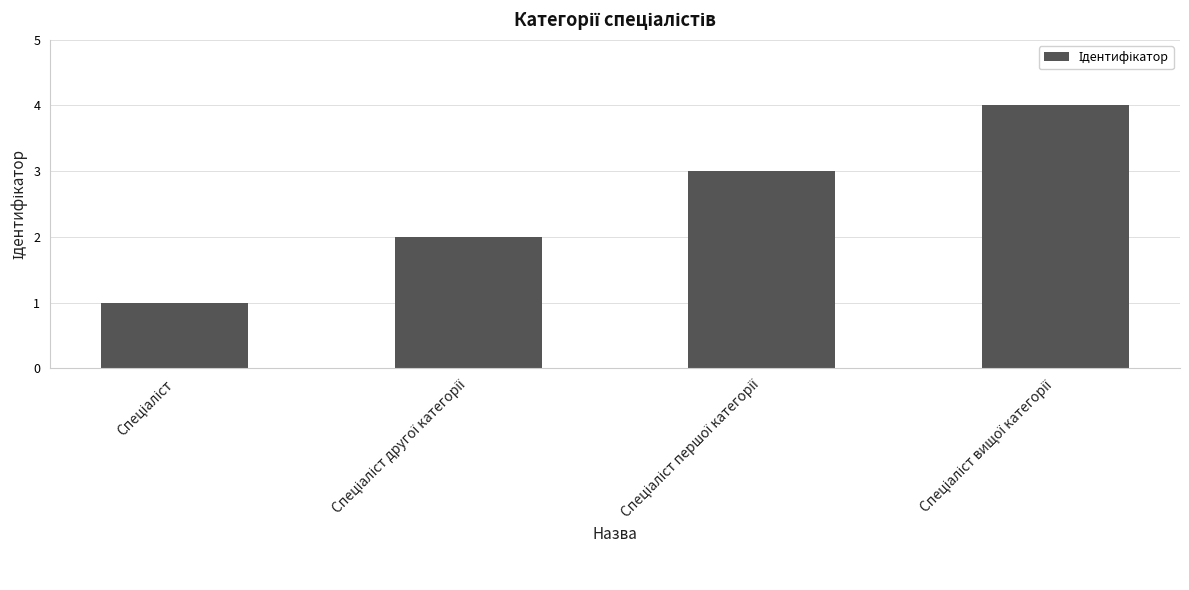

What is the sum of all values?

10